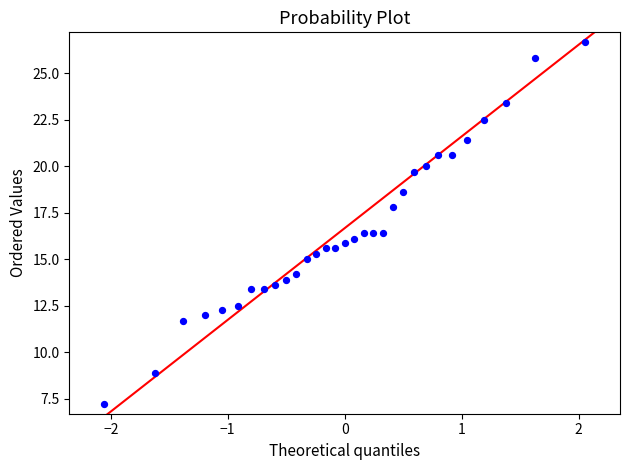

What is the range of X values (max minus min)?

4.1